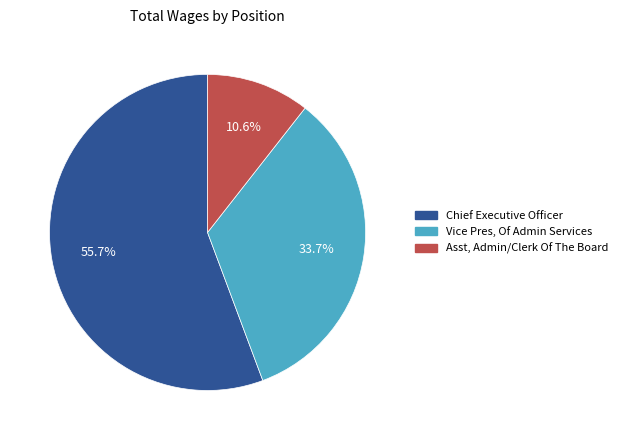

Which has a higher value, Asst, Admin/Clerk Of The Board or Chief Executive Officer?

Chief Executive Officer